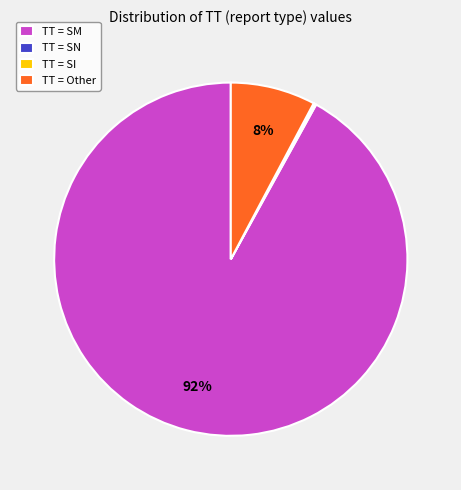

Which category has the biggest portion of the pie?

TT = SM